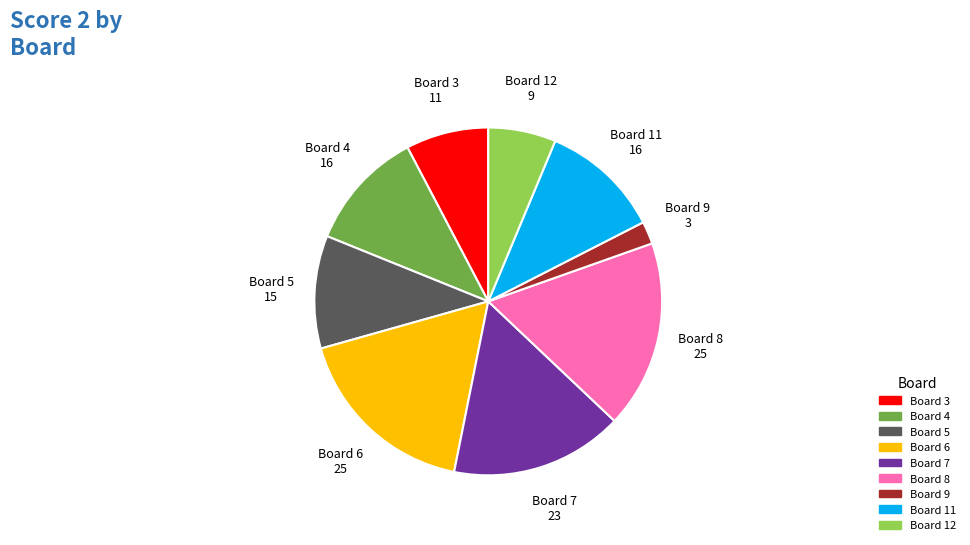

Is there a majority slice in this chart?

No